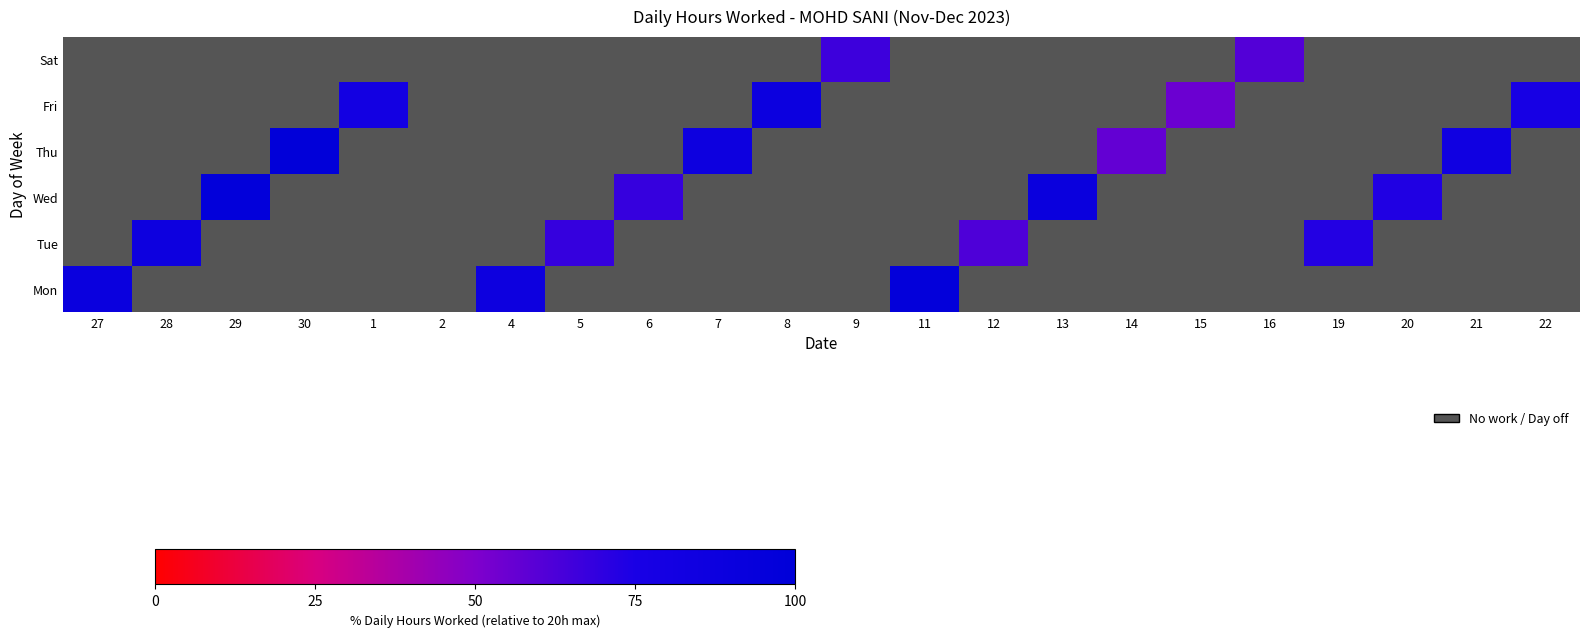

At which category is the sum across all series the highest?

30